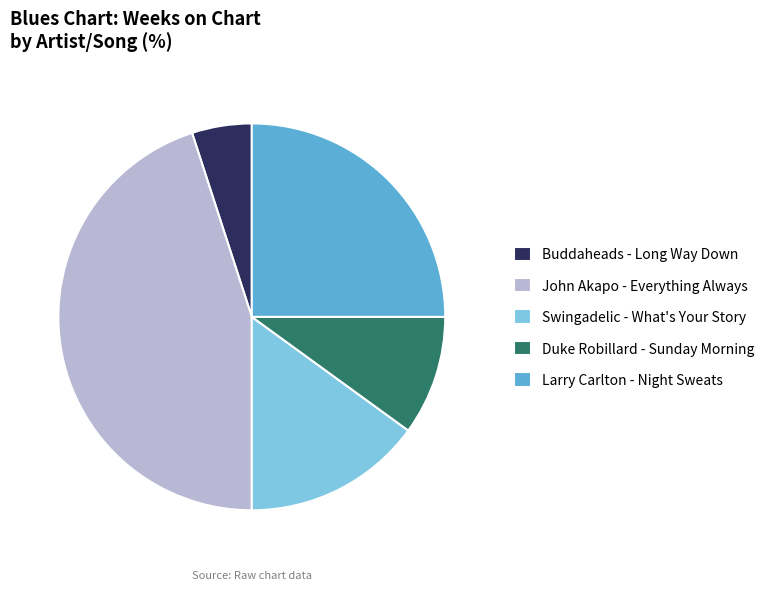

Approximately how many times larger is the value at Swingadelic - What's Your Story compared to Duke Robillard - Sunday Morning?

1.5